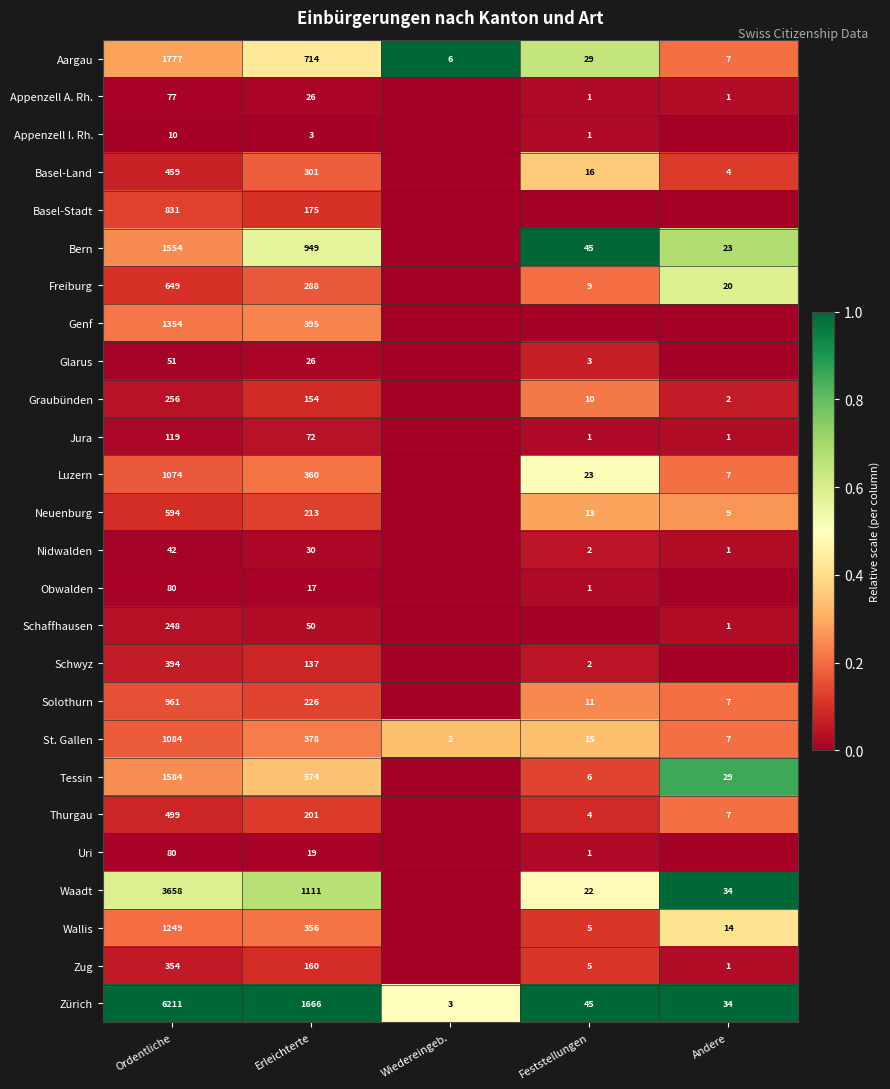

True or false: Glarus has a value of 51 at Ordentliche.

True